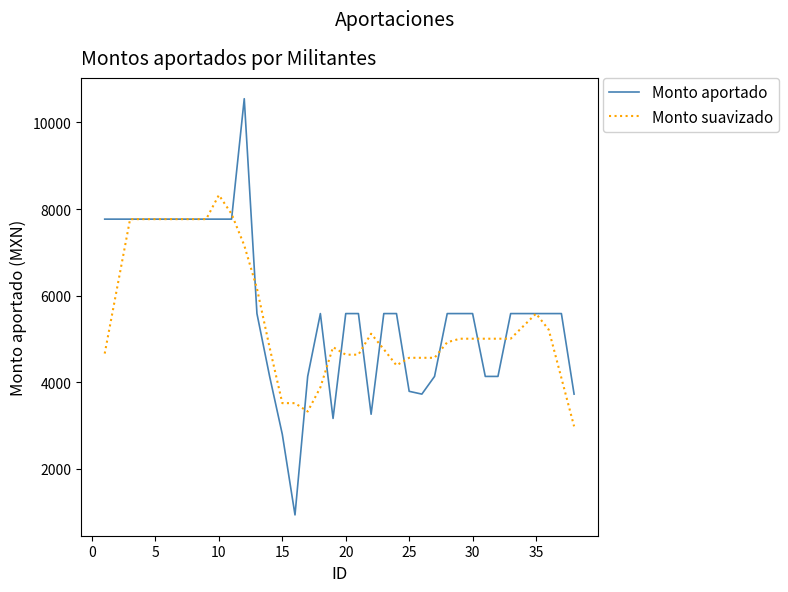

What is the greatest value displayed?

10550.0